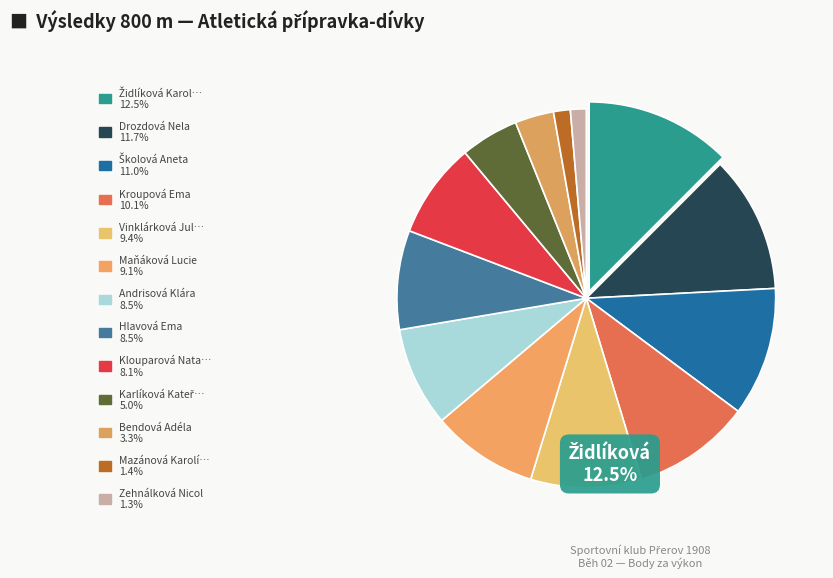

Does any single category account for the majority?

No